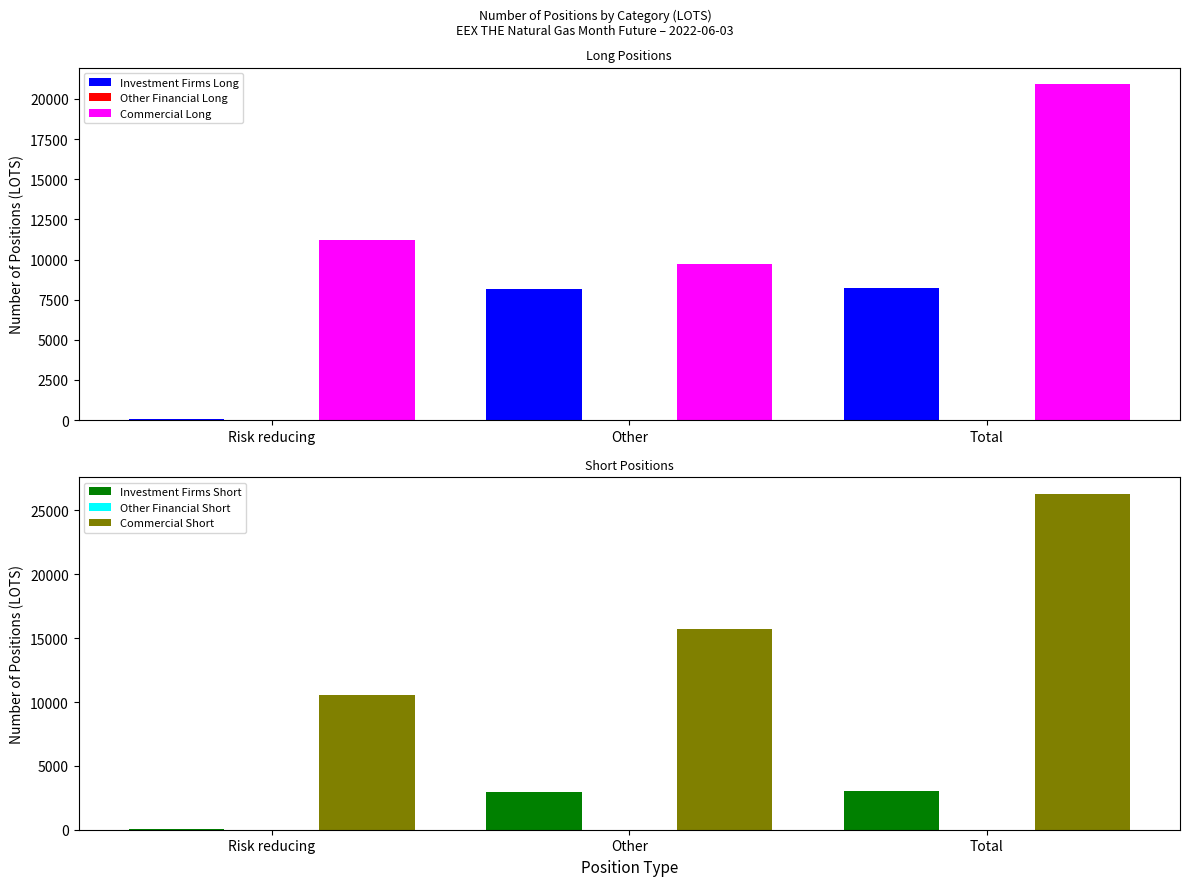

Rank the series at Risk reducing from lowest to highest value.

Other Financial Long, Other Financial Short, Investment Firms Long, Investment Firms Short, Commercial Short, Commercial Long